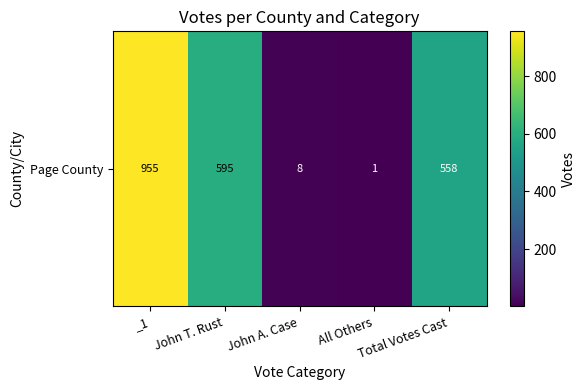

Between John A. Case and John T. Rust, which is larger?

John T. Rust